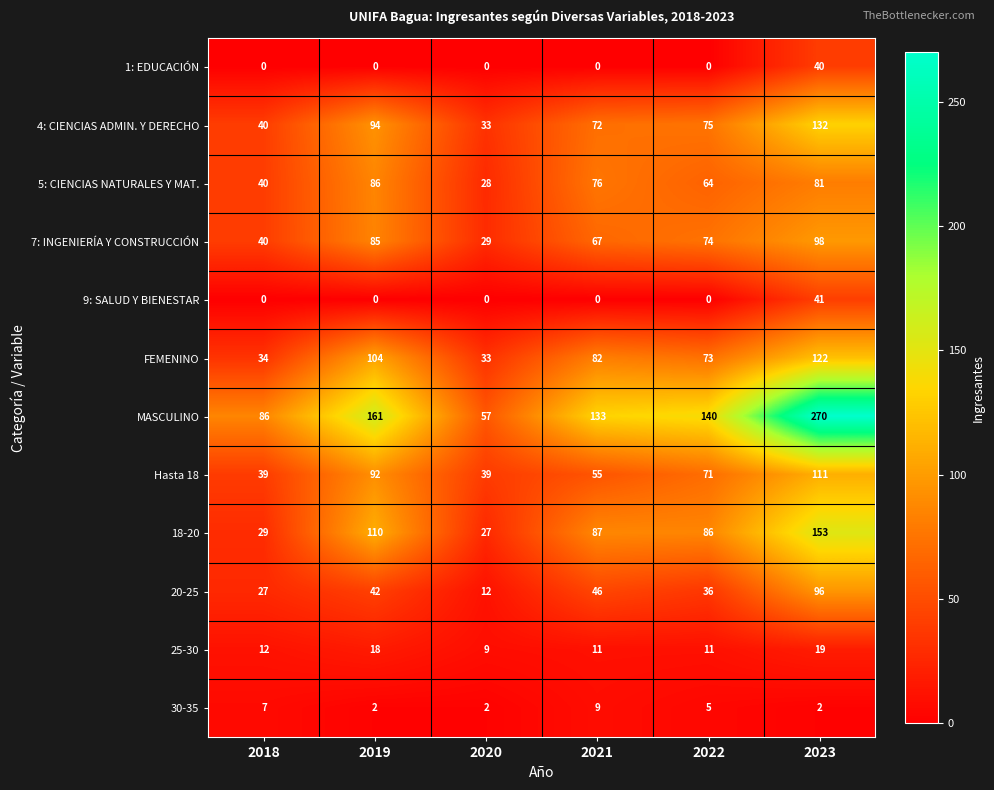

At which category is the sum across all series the highest?

2023